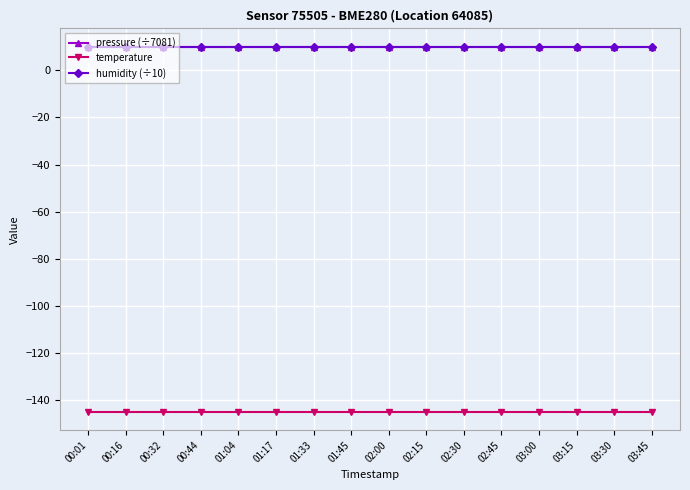

True or false: humidity (÷10) and pressure (÷7081) intersect in this chart.

False